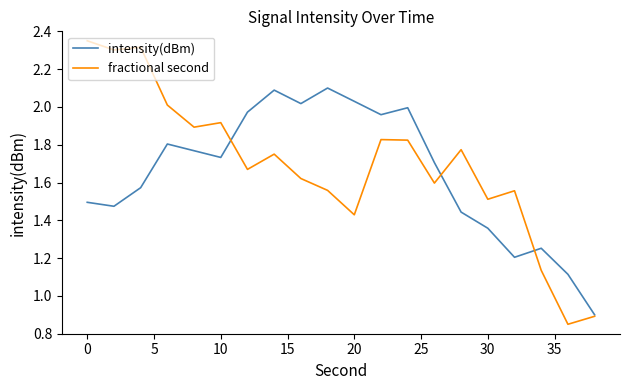

Rank the series by their maximum value, from highest to lowest.

fractional second, intensity(dBm)